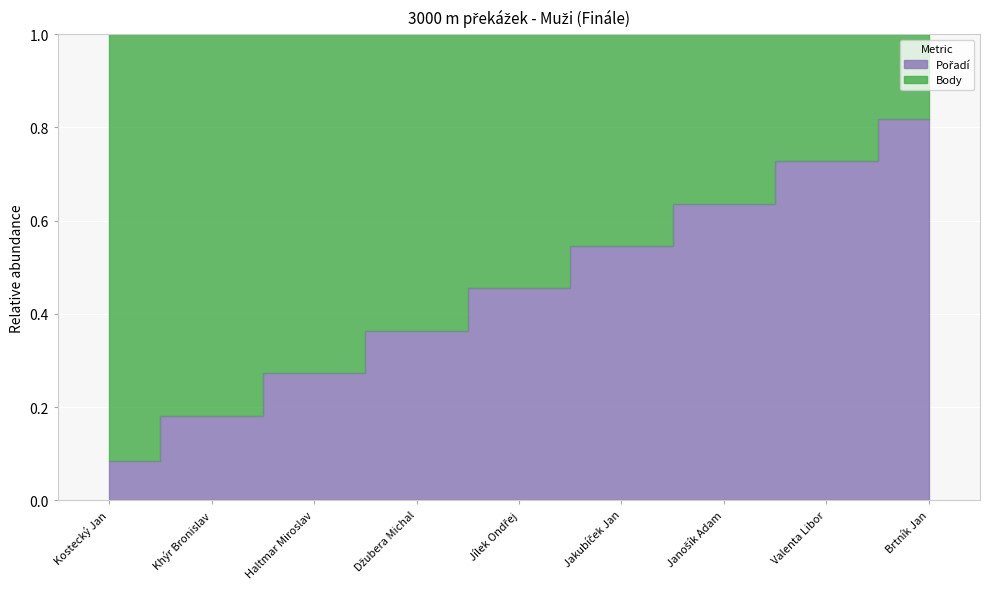

Read the value at Janošík Adam.

0.6